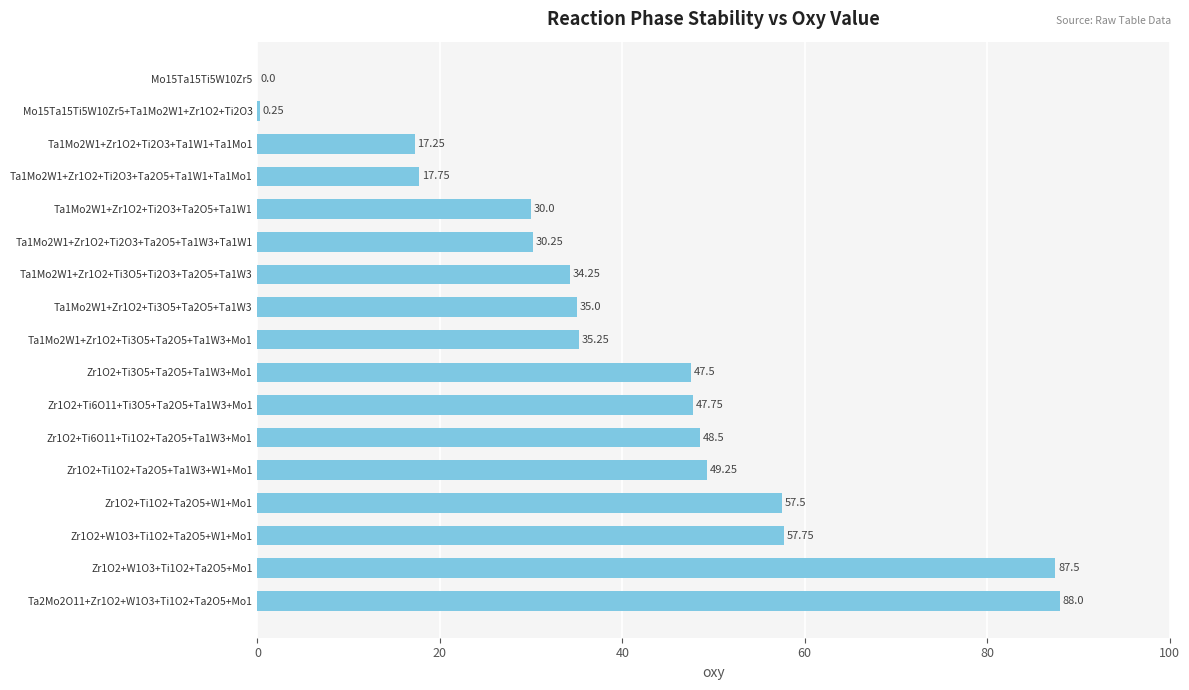

What is the sum of all values?

683.8